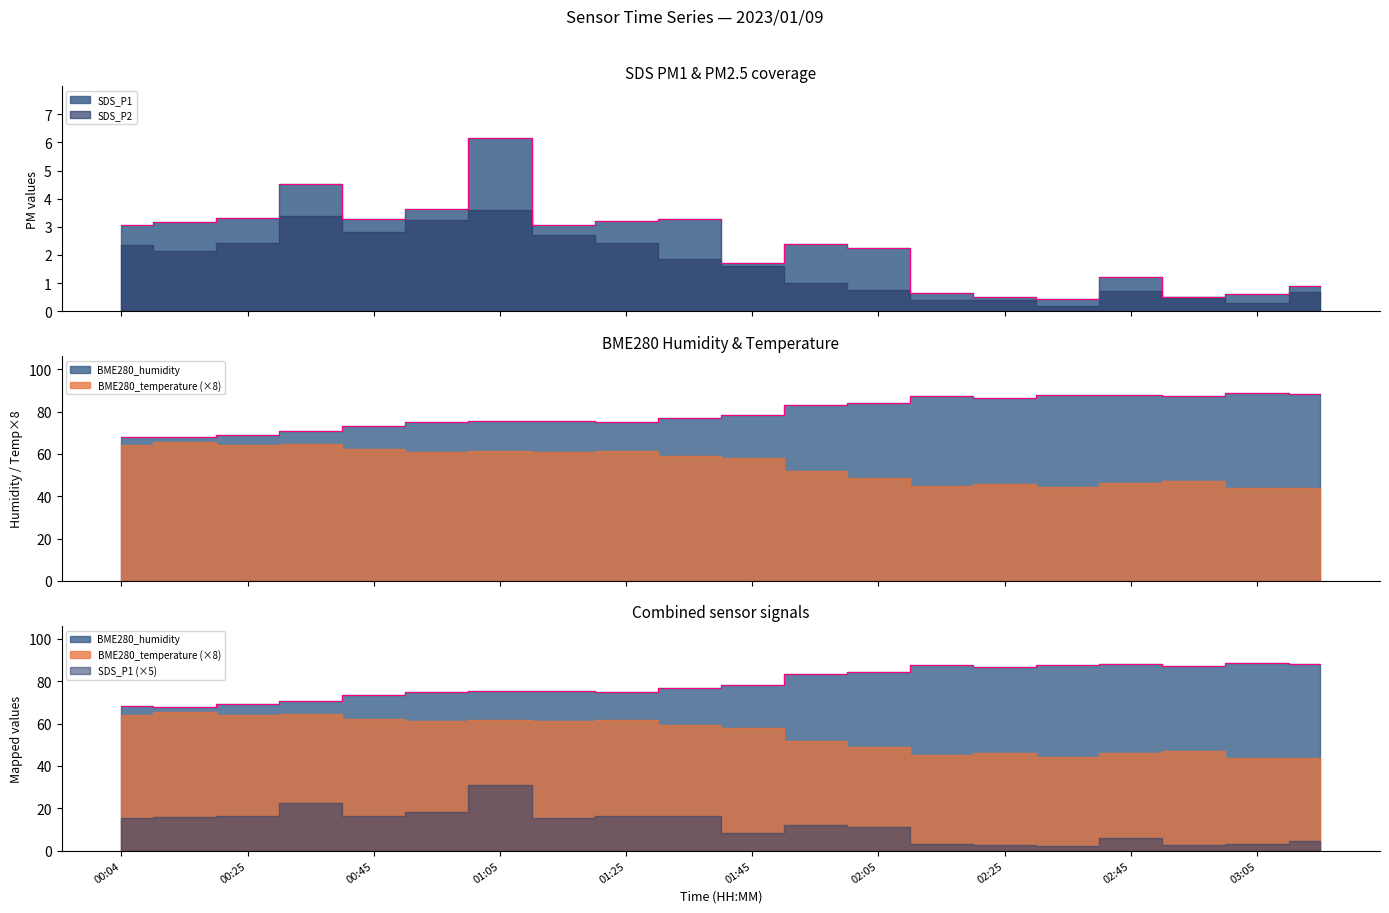

How many lines are shown in the chart?

3